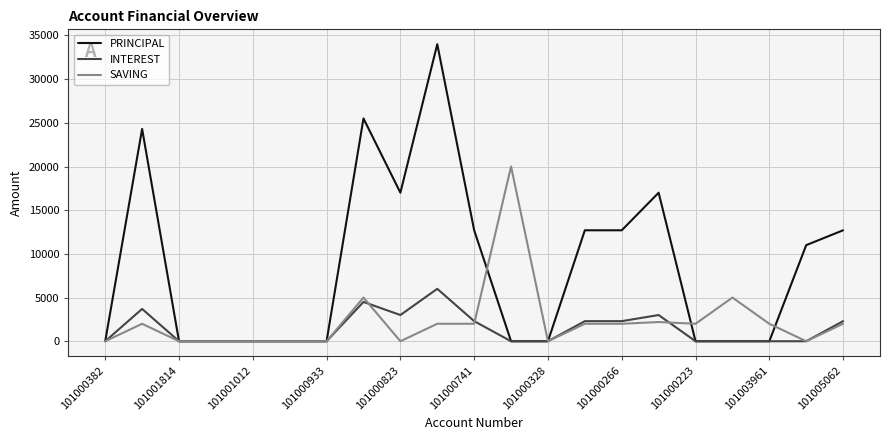

Which series has the widest spread of values?

PRINCIPAL